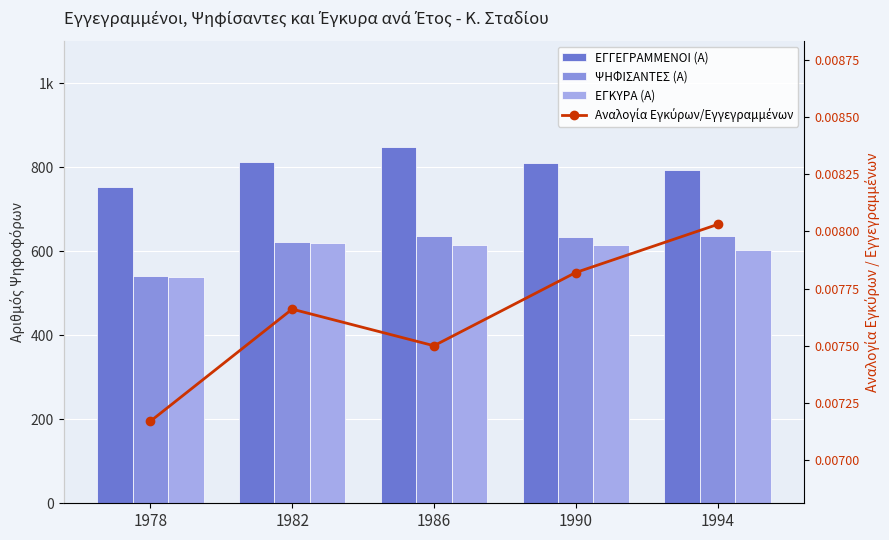

How many values in the ΕΓΓΕΓΡΑΜΜΕΝΟΙ (Α) series exceed 811?

2